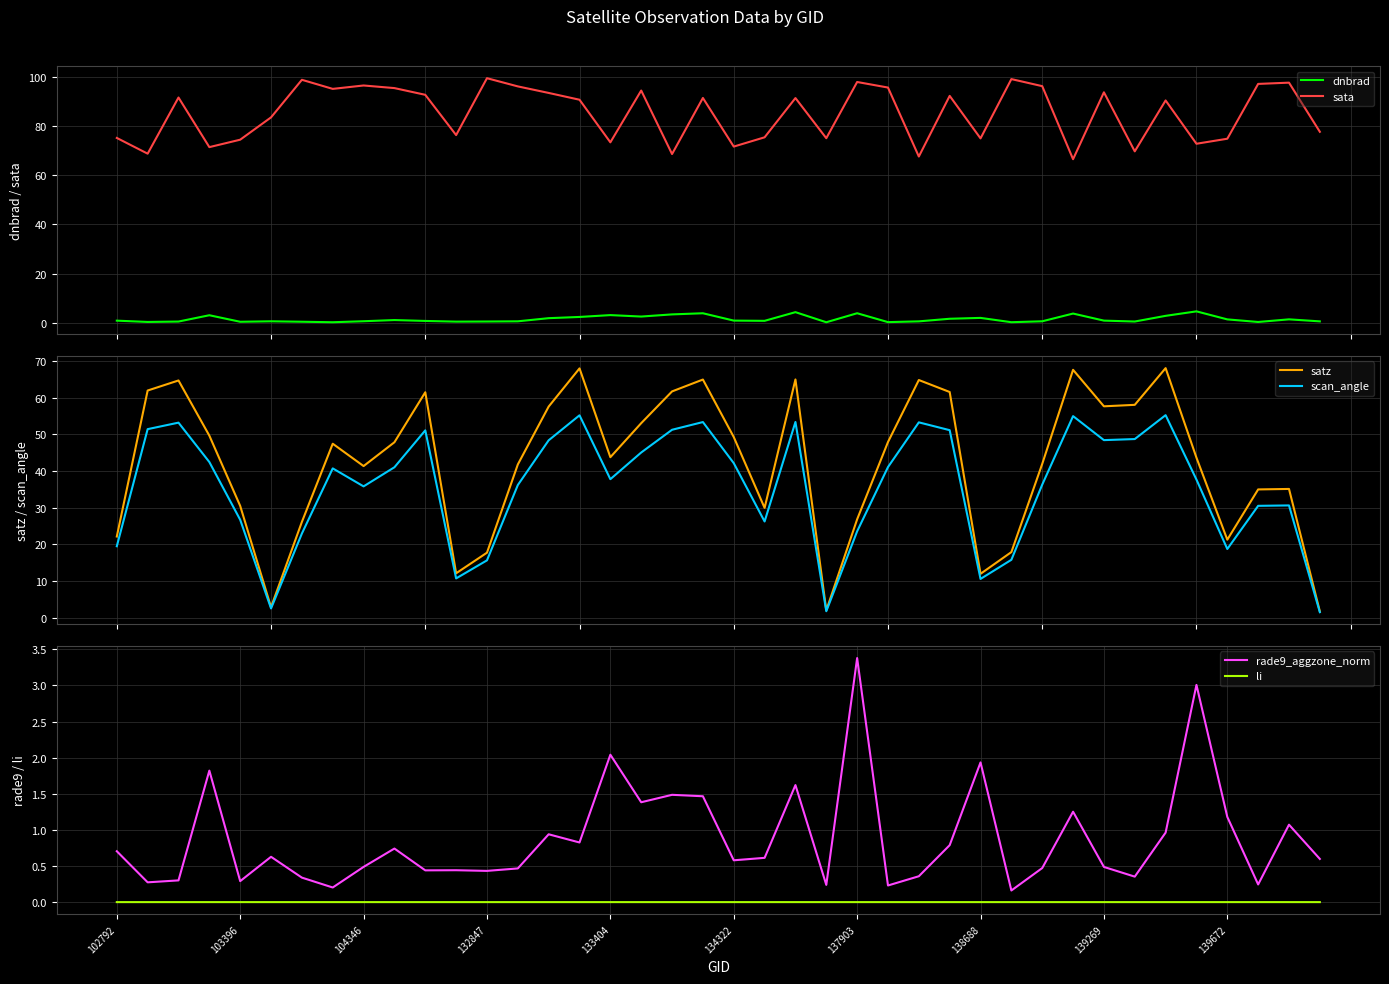

What is the value of the dnbrad point at the 23rd from the left?

4.3